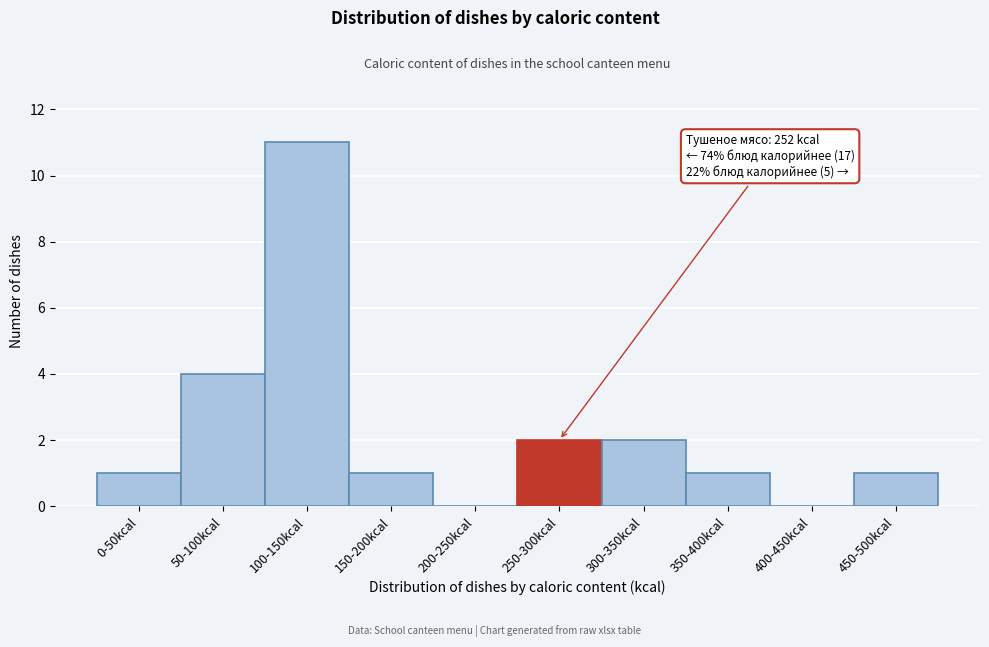

Reading left to right, list all the values displayed in this chart.

0-50kcal=1	50-100kcal=4	100-150kcal=11	150-200kcal=1	200-250kcal=0	250-300kcal=2	300-350kcal=2	350-400kcal=1	400-450kcal=0	450-500kcal=1